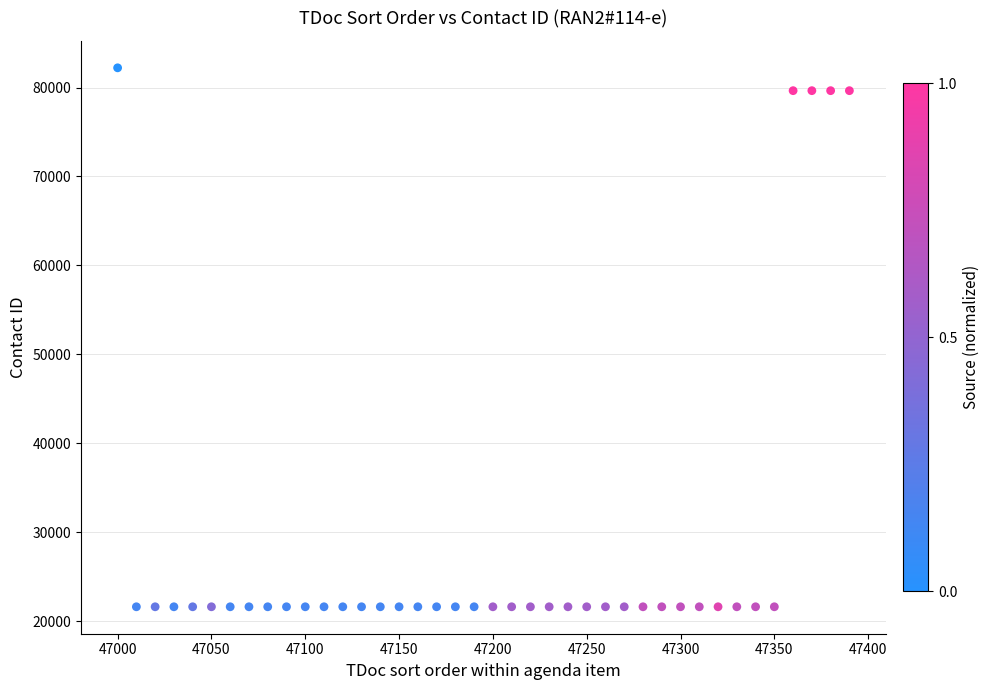

What is the range of Y values (max minus min)?

60605